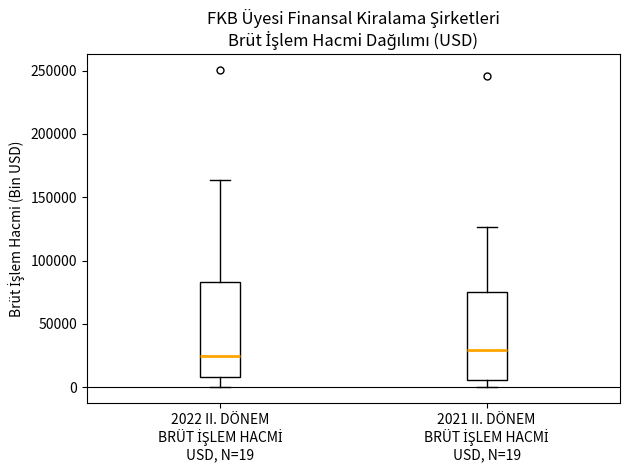

Where does the upper whisker of the box for 2021 II. DÖNEM BRÜT İŞLEM HACMİ USD, N=19 end on the y-axis? The values are not printed on the chart, so give them approximately, as read against the axis.

125000